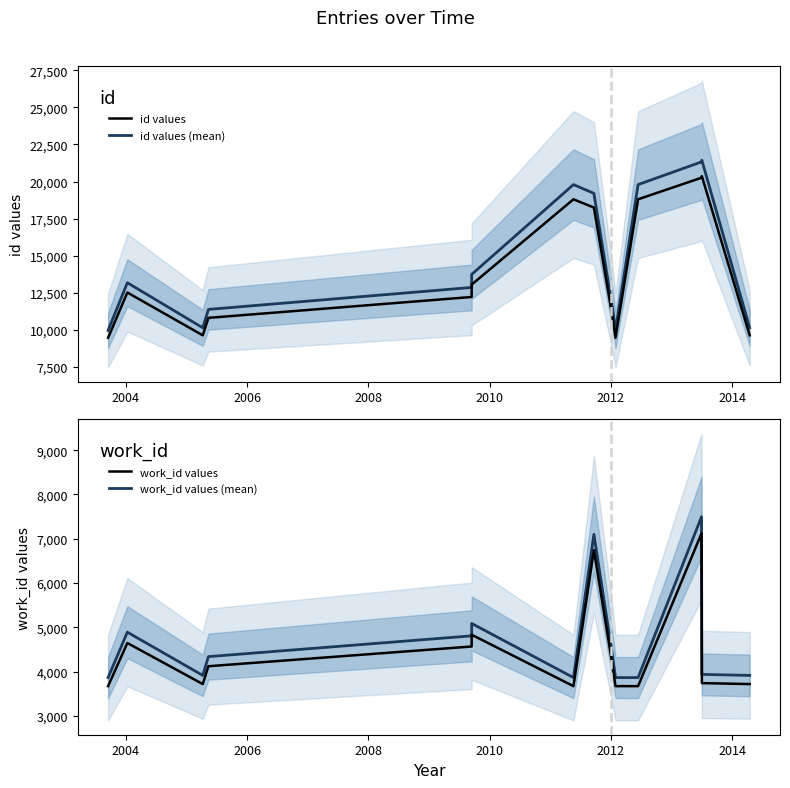

Count the number of categories in the chart.

14